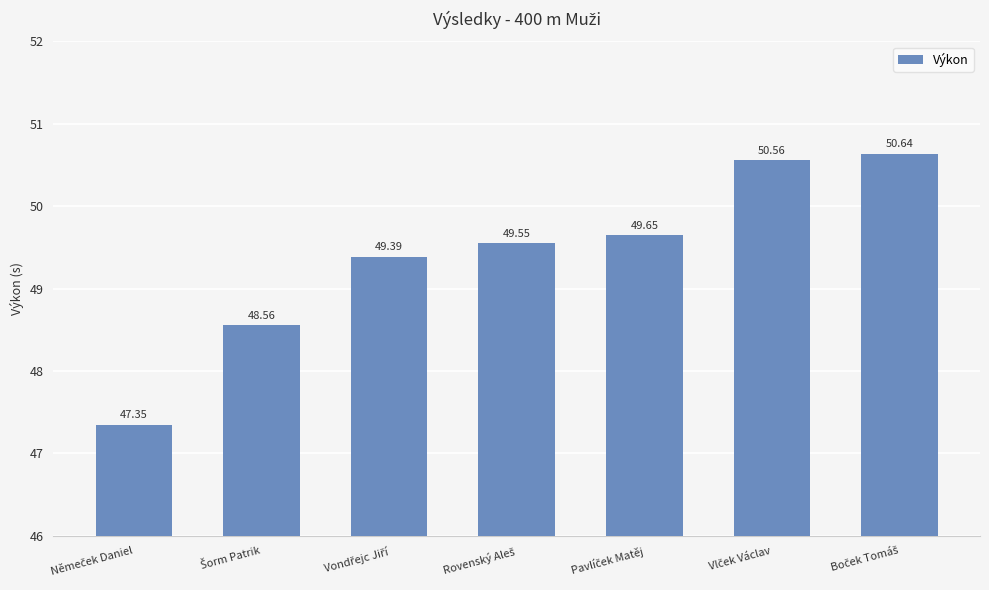

How many categories are shown in the chart?

7